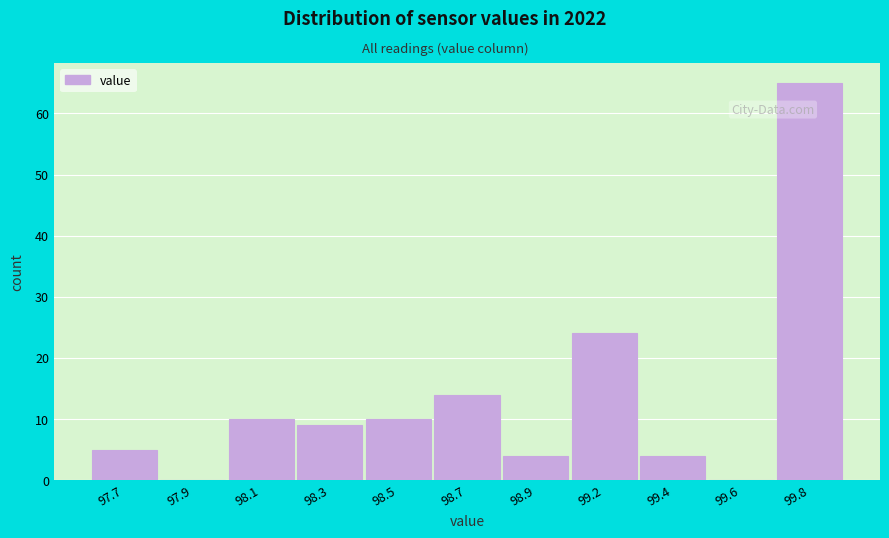

Reading left to right, extract all data points from this chart.

97.7=5	97.9=0	98.1=10	98.3=9	98.5=10	98.7=14	98.9=4	99.2=24	99.4=4	99.6=0	99.8=65